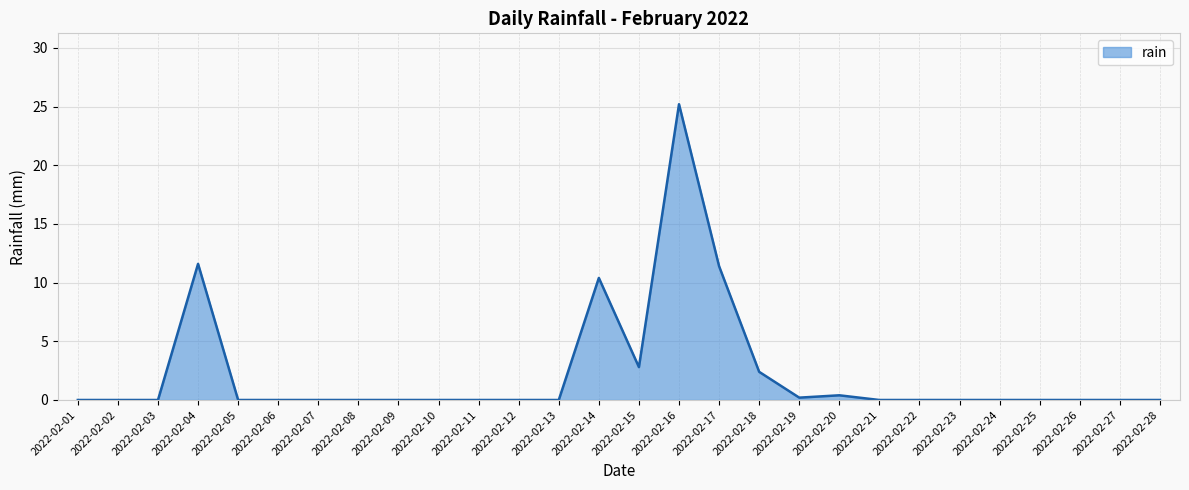

Is it true that the value at 2022-02-17 is 11.4?

True